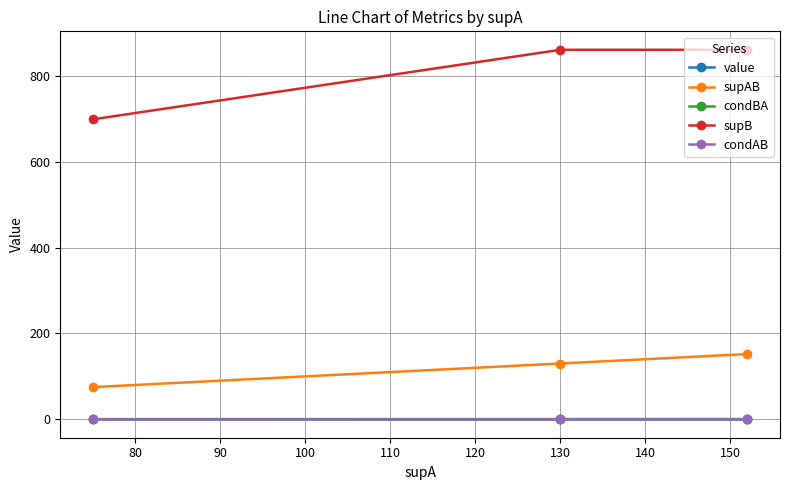

Which series has the widest spread of values?

supB